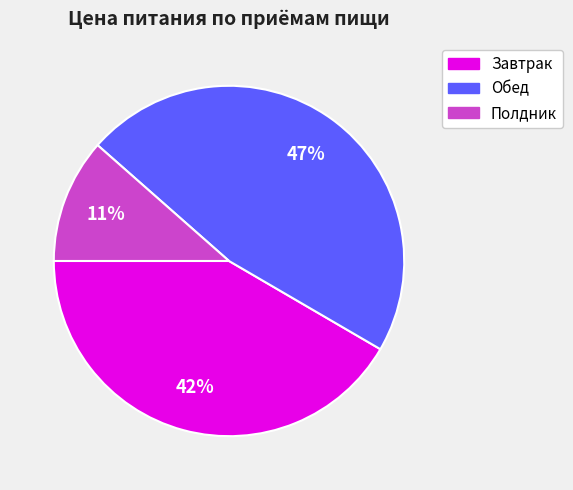

Is there a majority slice in this chart?

No